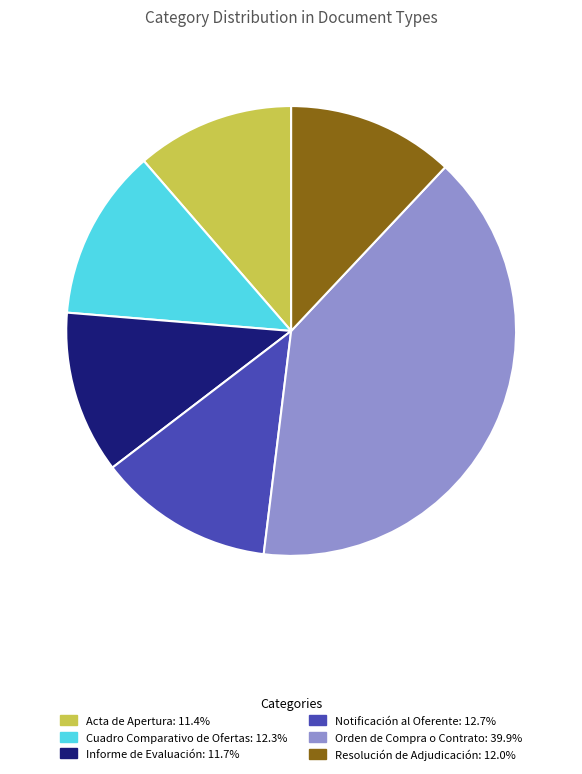

What is the ratio of the value at Acta de Apertura to the value at Orden de Compra o Contrato?

0.3